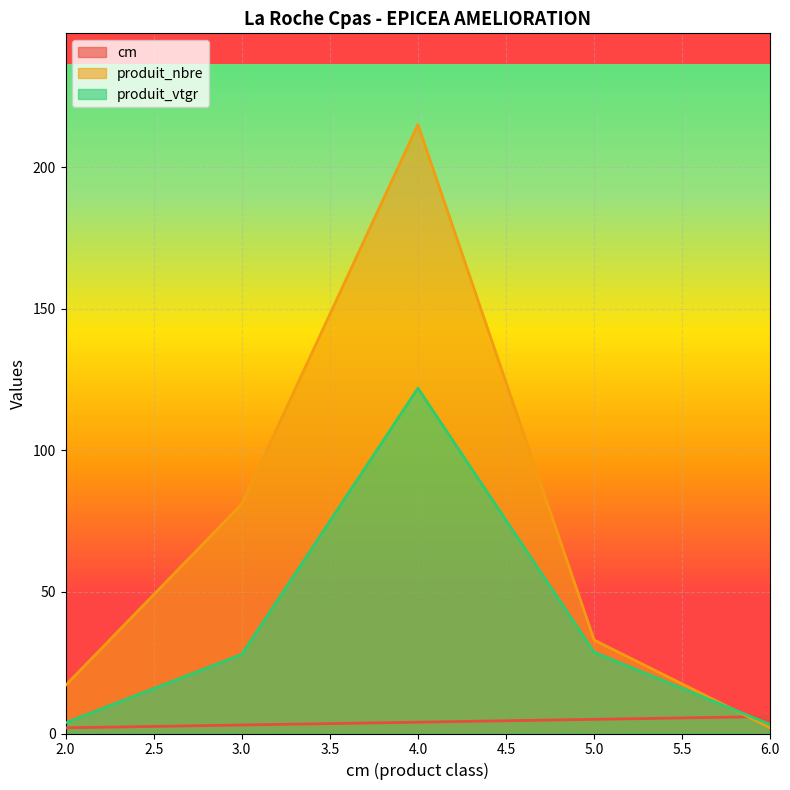

Which label corresponds to the largest value in the chart?

4.0